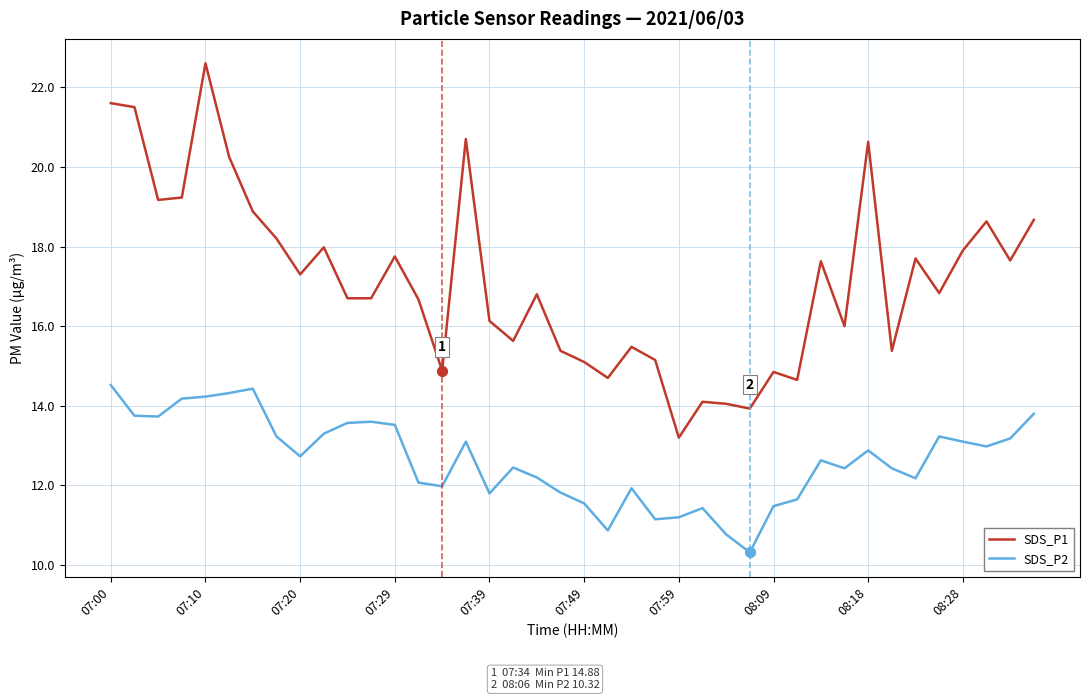

Which series has the widest spread of values?

SDS_P1